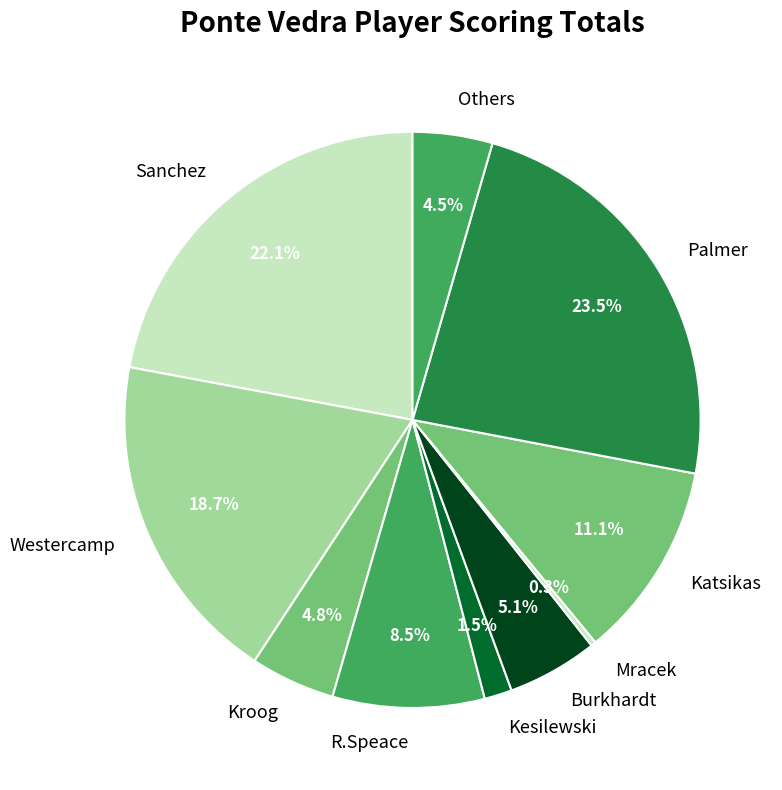

Is Kesilewski the majority of the pie?

No